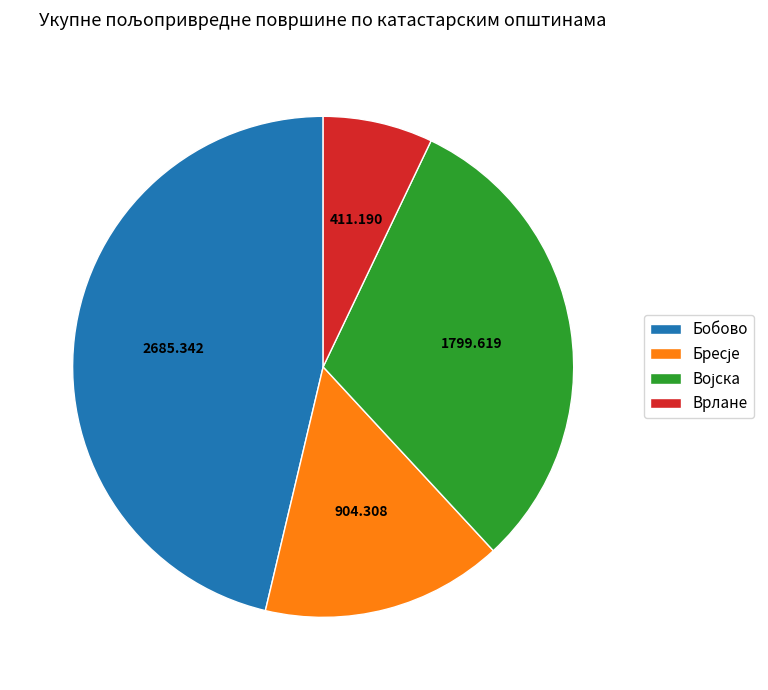

What is the smallest slice in the pie chart?

Врлане